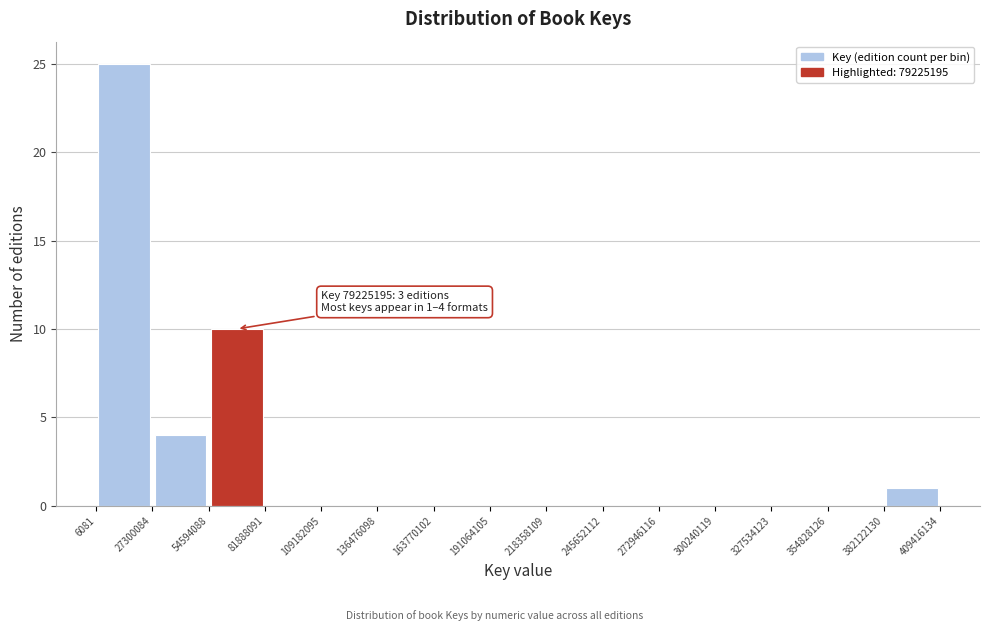

Which range on the x-axis has the tallest bar?

6081 to 27300084